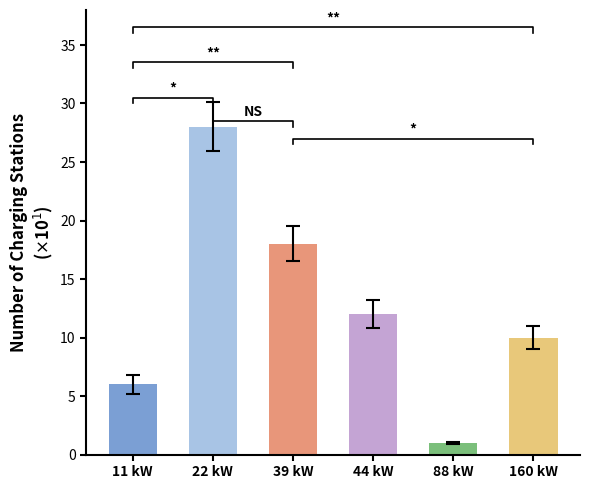

What is the greatest value displayed?

28